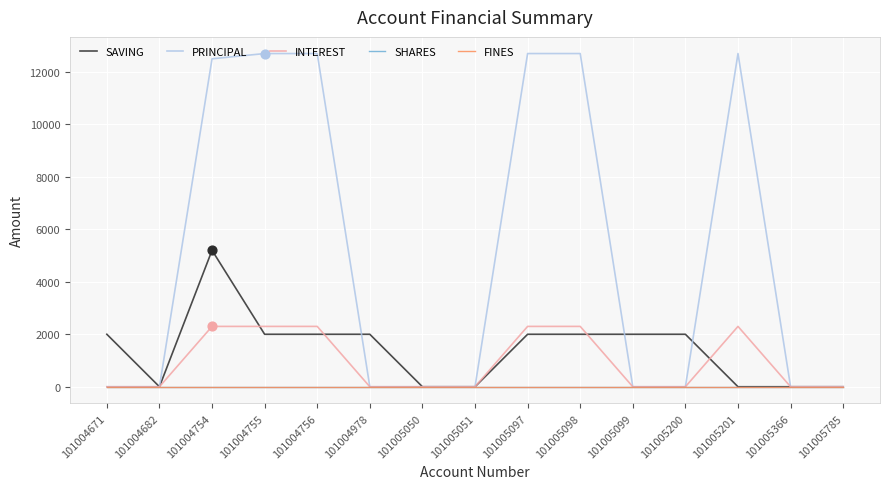

Does the chart have visible grid lines?

Yes